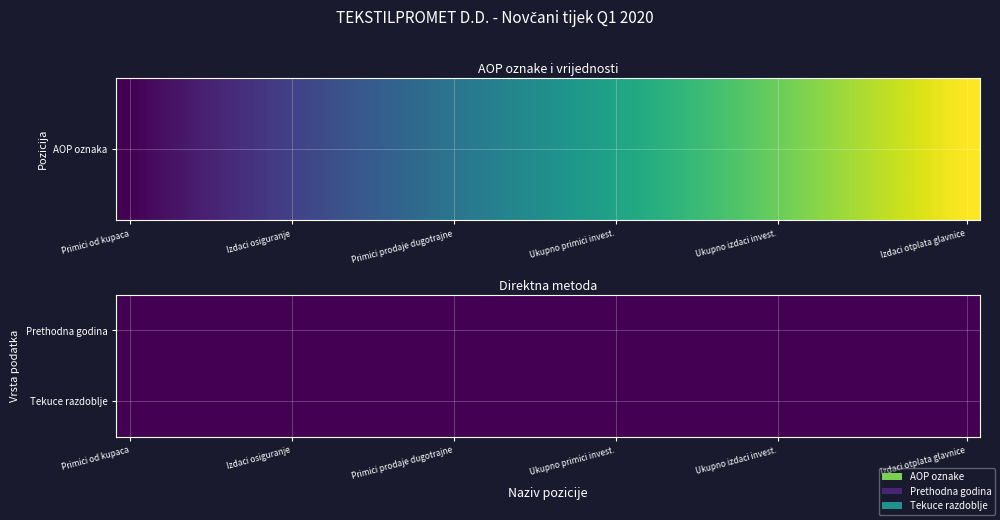

Which series has the largest total across all categories?

AOP oznaka